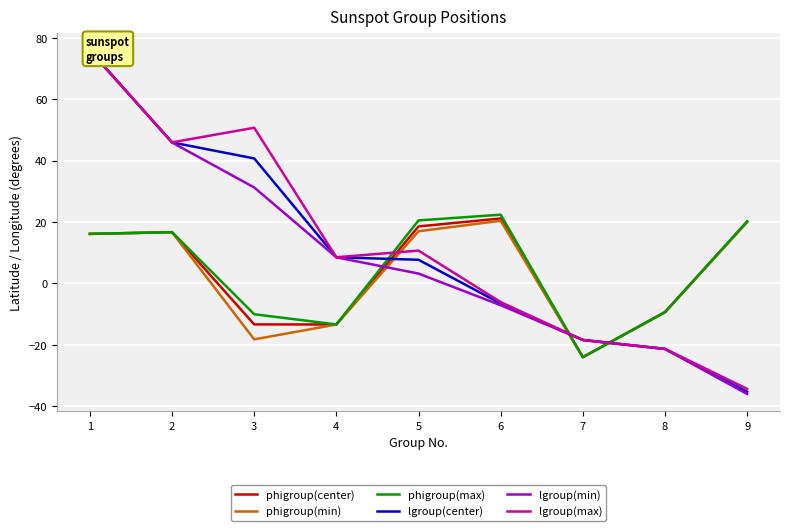

What is the sum of all phigroup(min) values?

24.9